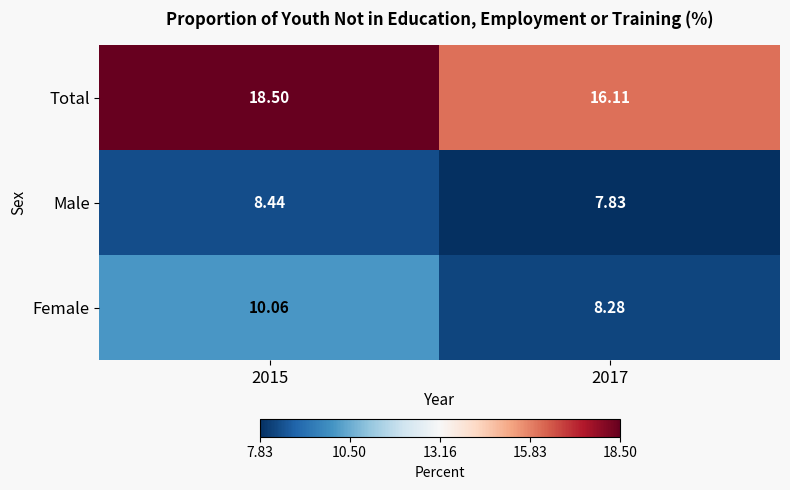

Which series has the largest total across all categories?

Total